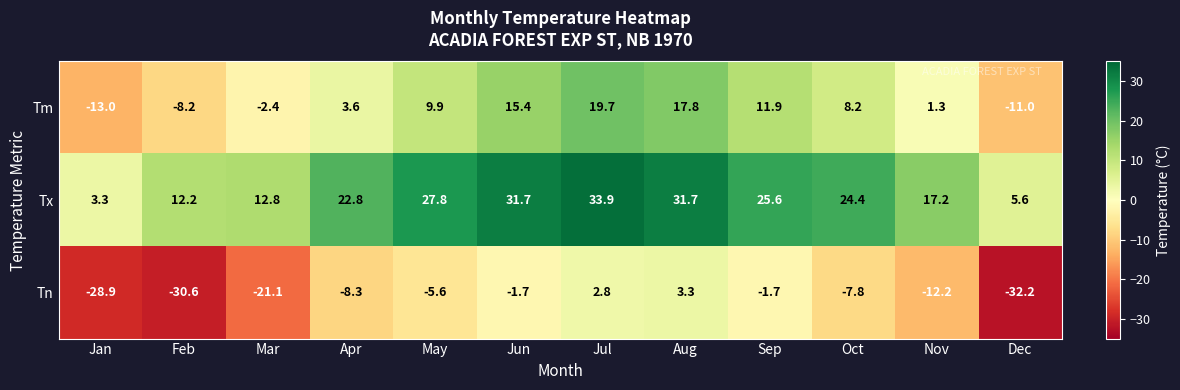

Which category has the lowest value in the Tx series?

Jan